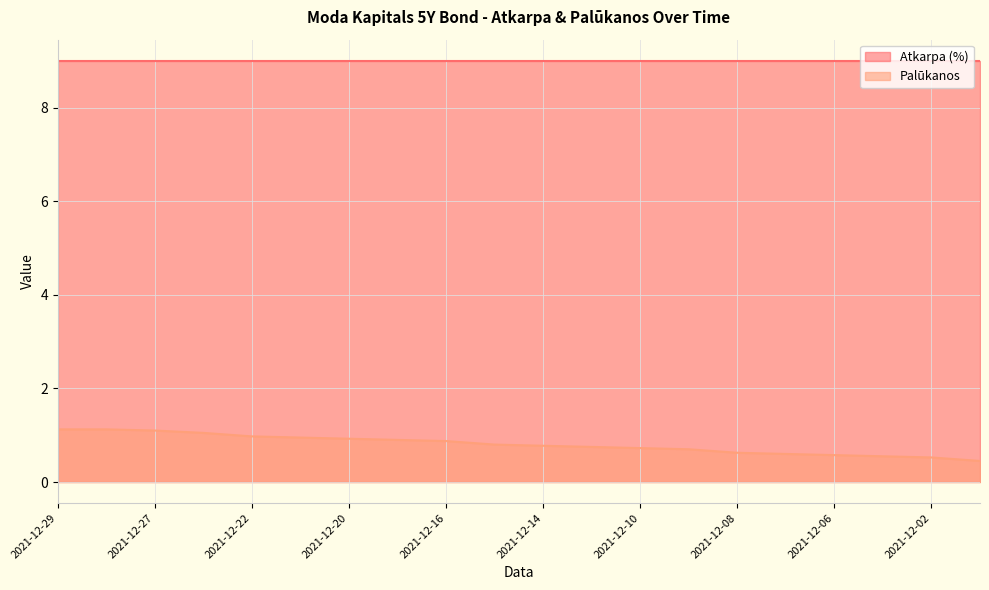

Reading left to right, what are all the values shown in this chart?

2021-12-29=1.1	2021-12-28=1.1	2021-12-27=1.1	2021-12-23=1.1	2021-12-22=1.0	2021-12-21=0.9	2021-12-20=0.9	2021-12-17=0.9	2021-12-16=0.9	2021-12-15=0.8	2021-12-14=0.8	2021-12-13=0.8	2021-12-10=0.7	2021-12-09=0.7	2021-12-08=0.6	2021-12-07=0.6	2021-12-06=0.6	2021-12-03=0.6	2021-12-02=0.5	2021-12-01=0.5